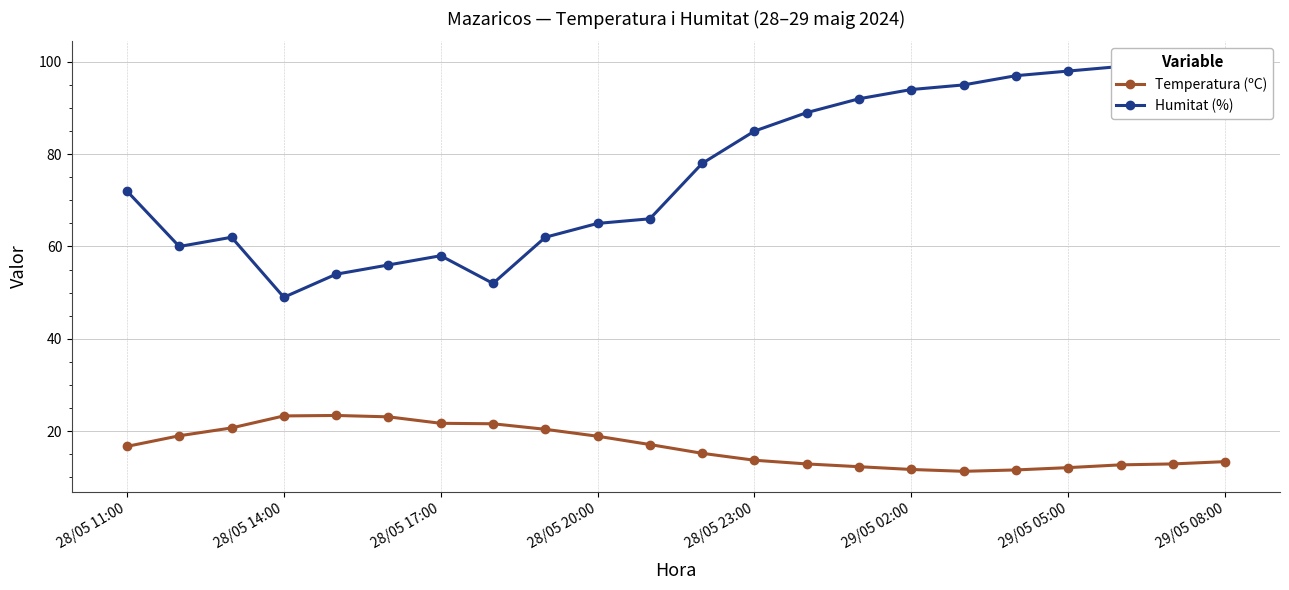

In Temperatura (ºC), how many points are higher than both neighbors (excluding endpoints)?

1